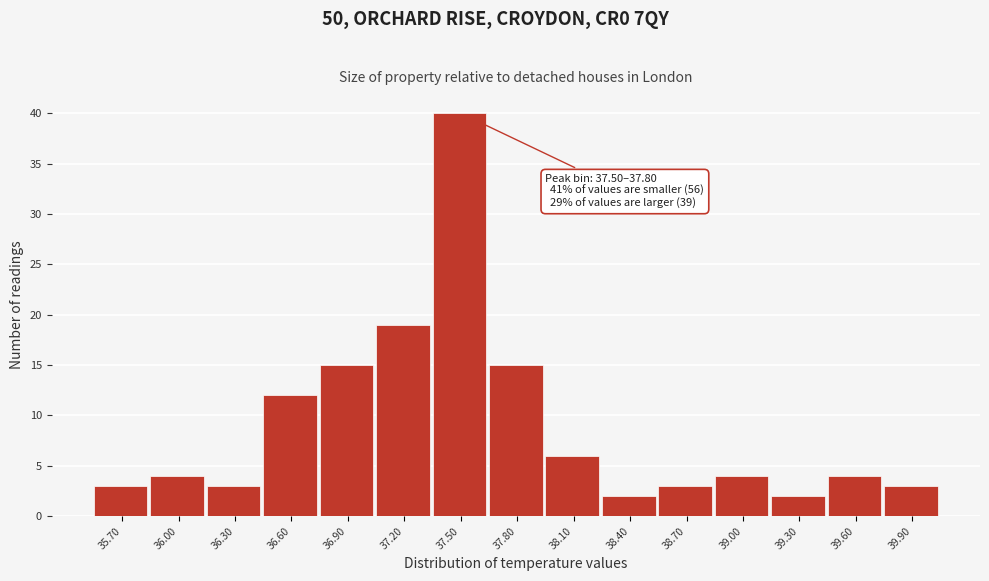

Reading right to left, list all the values displayed in this chart.

39.90=3	39.60=4	39.30=2	39.00=4	38.70=3	38.40=2	38.10=6	37.80=15	37.50=40	37.20=19	36.90=15	36.60=12	36.30=3	36.00=4	35.70=3